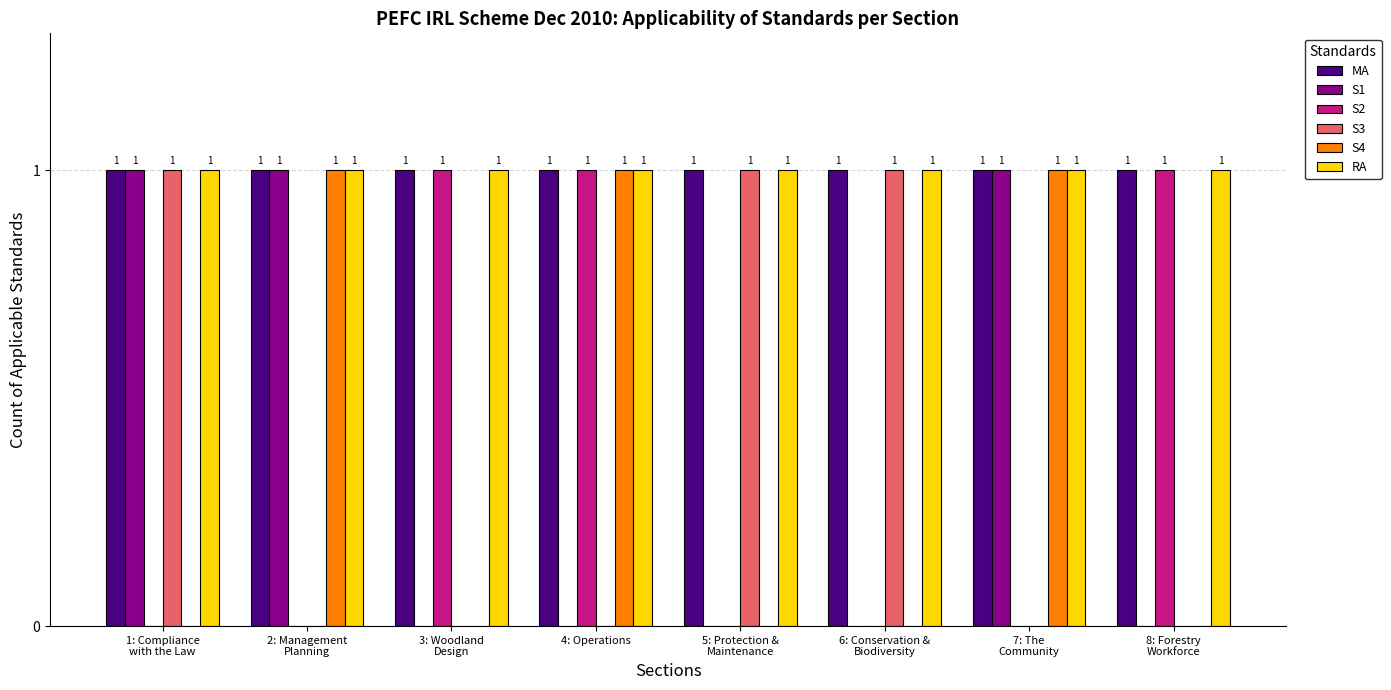

What is the sum of all S4 values?

3